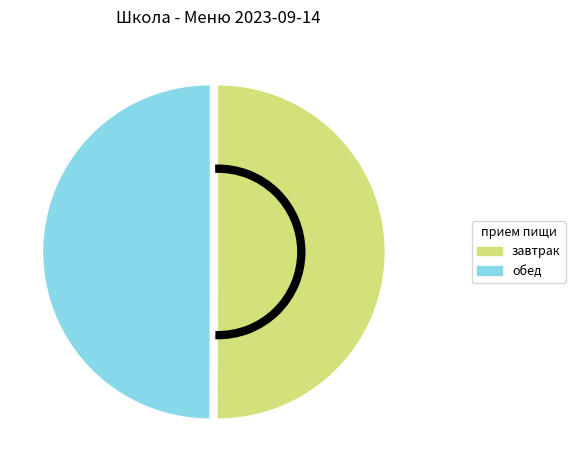

Do завтрак and обед together represent more than half of the pie?

Yes